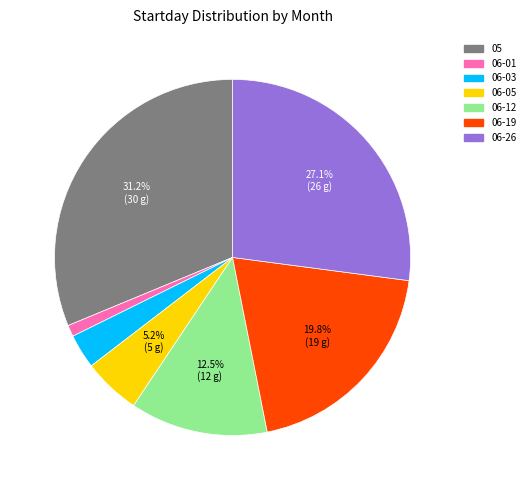

Between 06-03 and 06-12, which is larger?

06-12